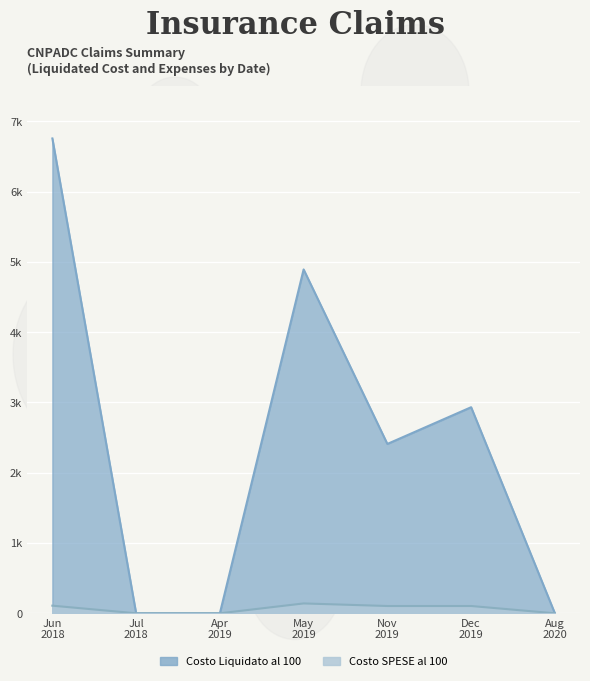

Which series has the largest total across all categories?

Costo Liquidato al 100